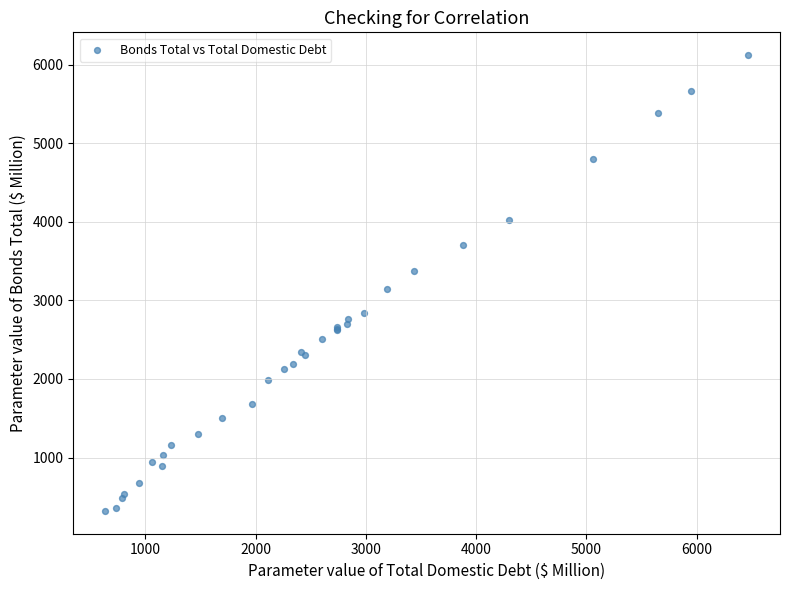

What Y value in the scatter plot is closest to 3221?

3139.9